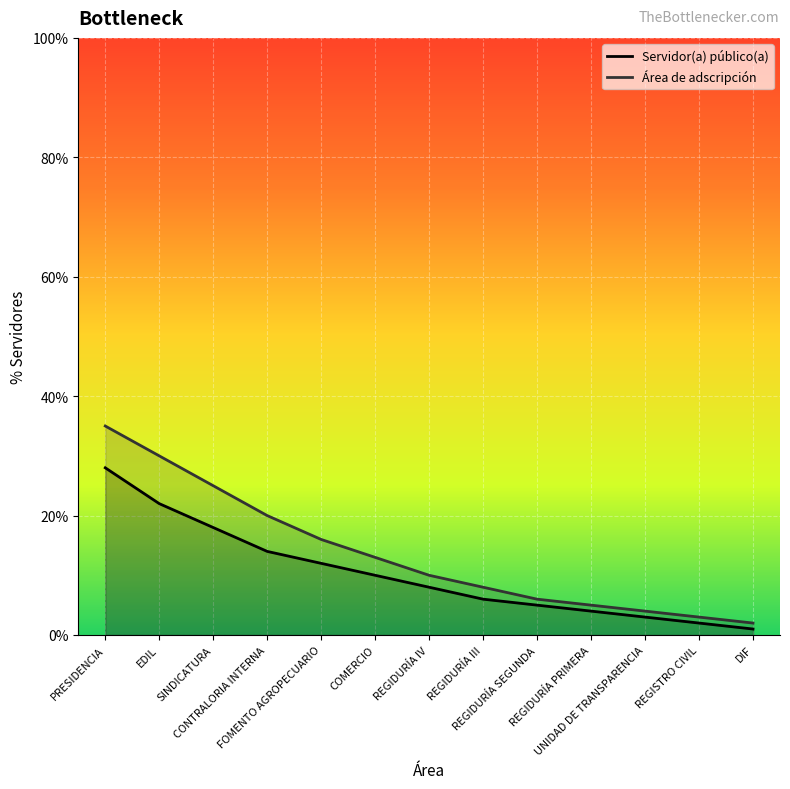

What is the lowest value of the Servidor(a) público(a) series?

1